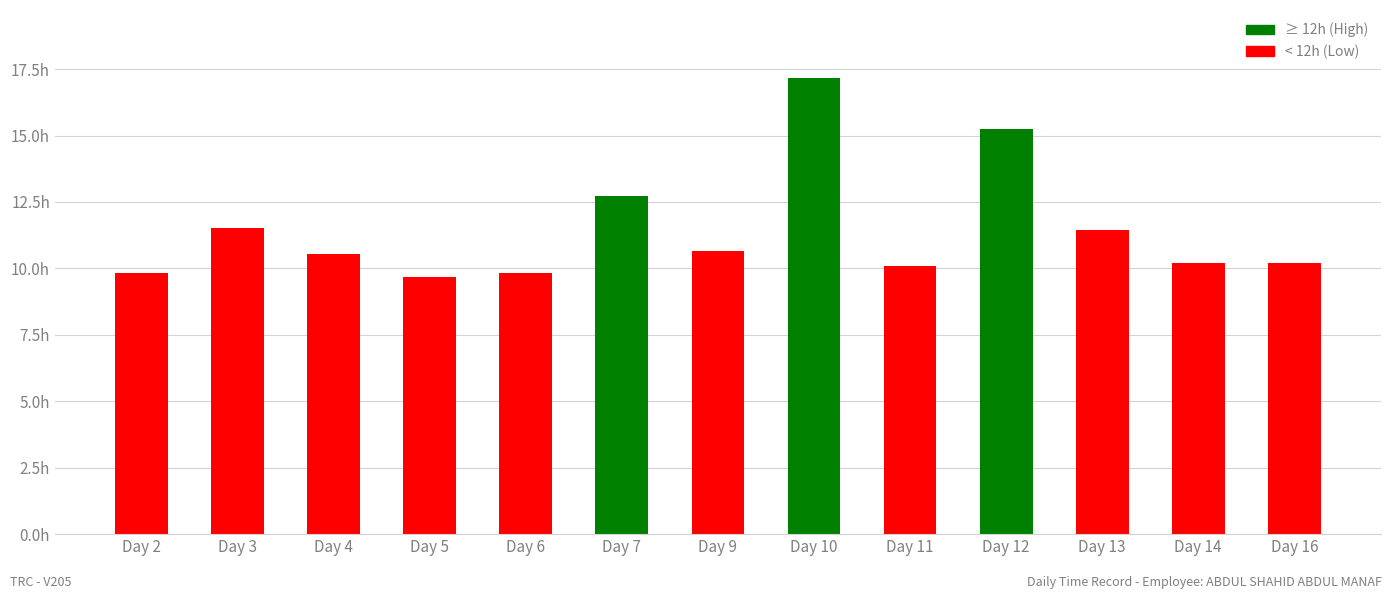

True or false: the data shows 4.5 at Day 12.

False